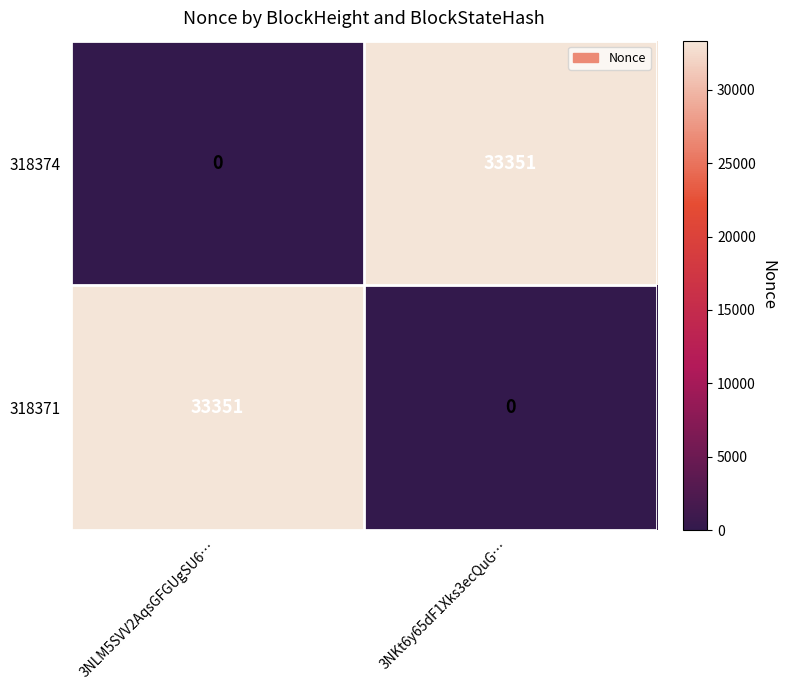

Reading left to right, list all the values displayed in this chart.

318374: 3NLM5SVV2AqsGFGUgSU6…=0	3NKt6y65dF1Xks3ecQuG…=33351
318371: 3NLM5SVV2AqsGFGUgSU6…=33351	3NKt6y65dF1Xks3ecQuG…=0